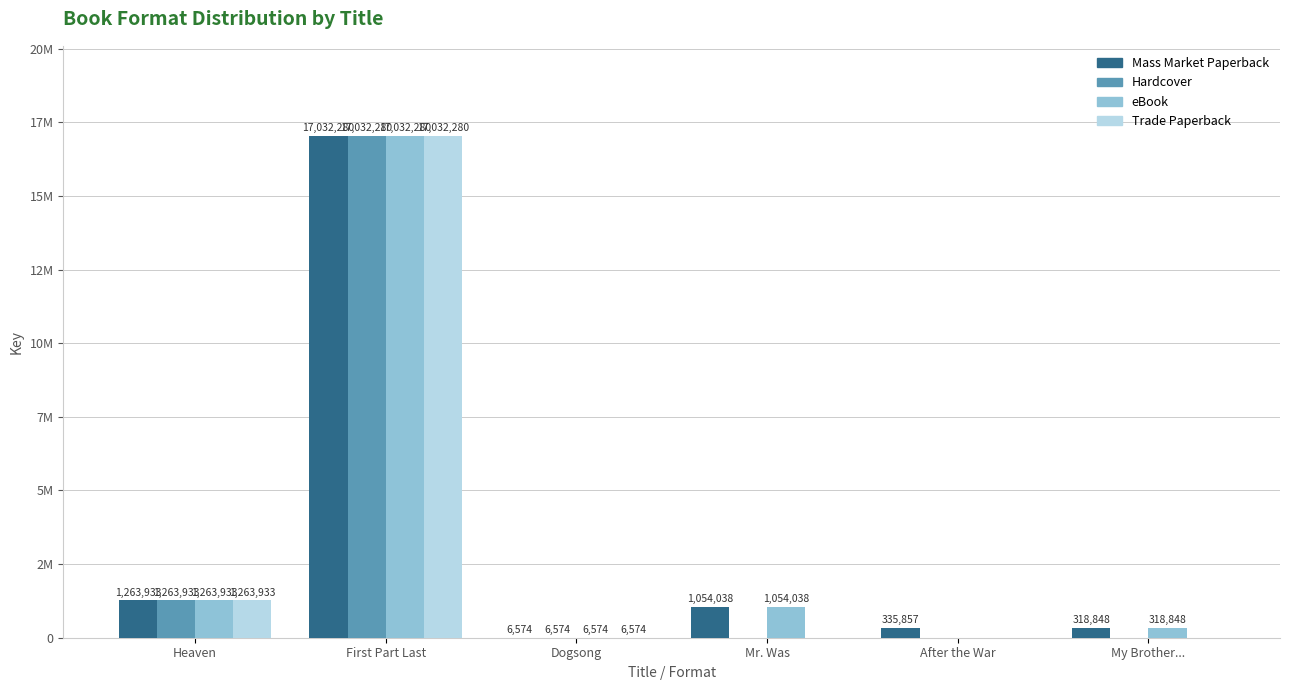

What is the label of the 4th bar from the right?

Dogsong